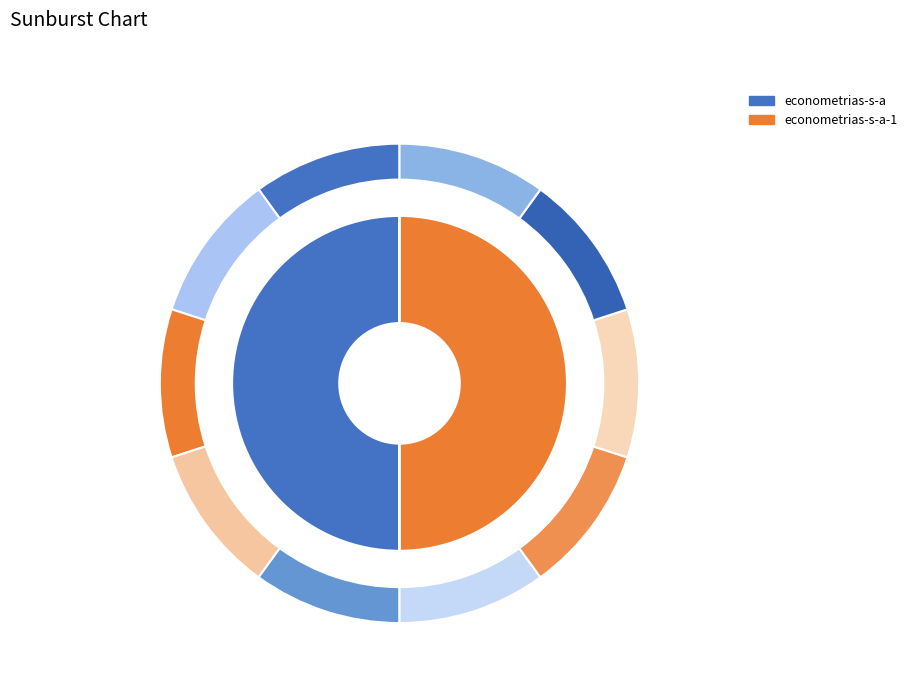

To the nearest percent, what percentage of the pie is econometrias-s-a?

50%